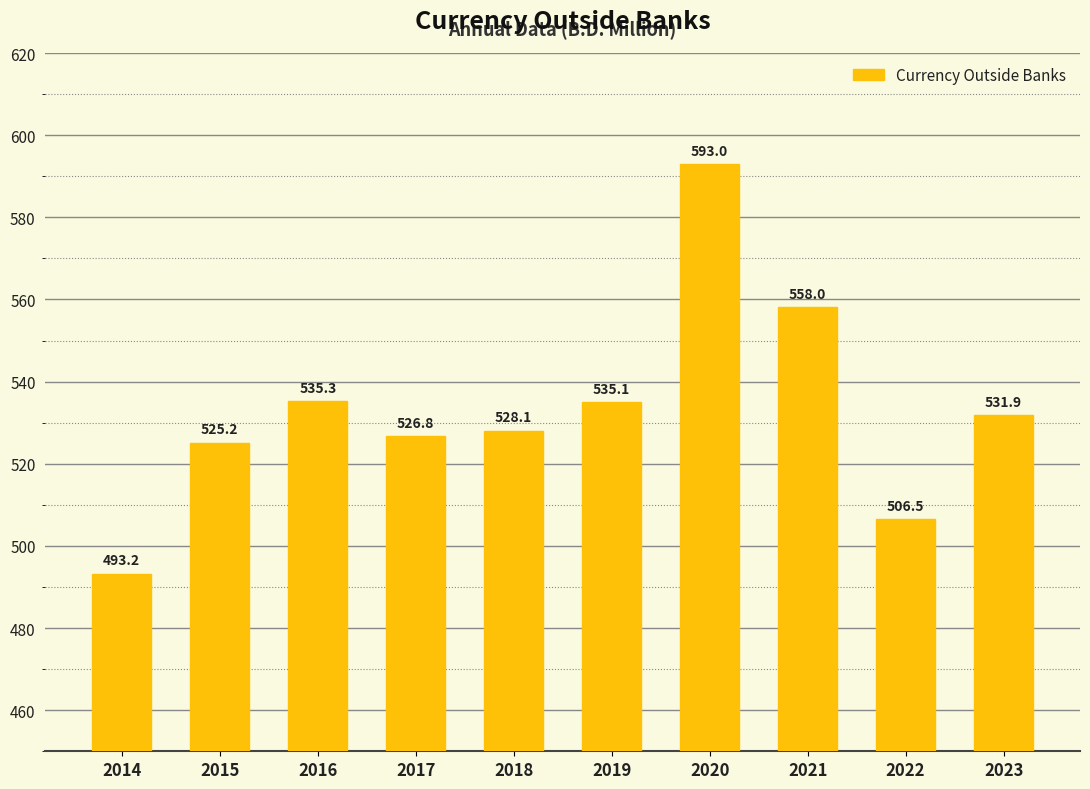

What value does the data have at 2020?

593.0